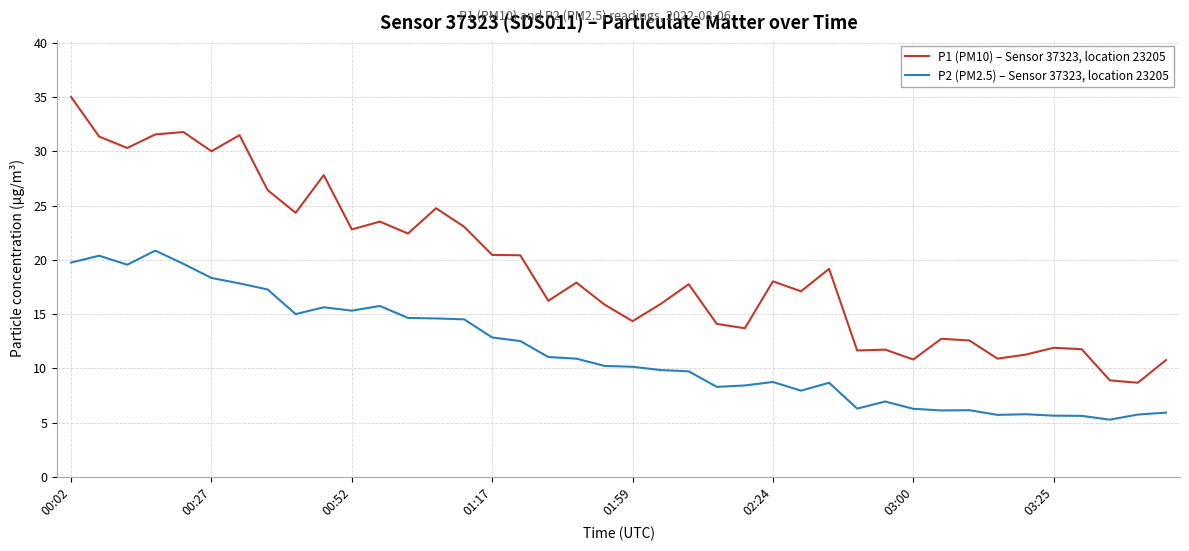

What is the maximum value shown in the chart?

35.0